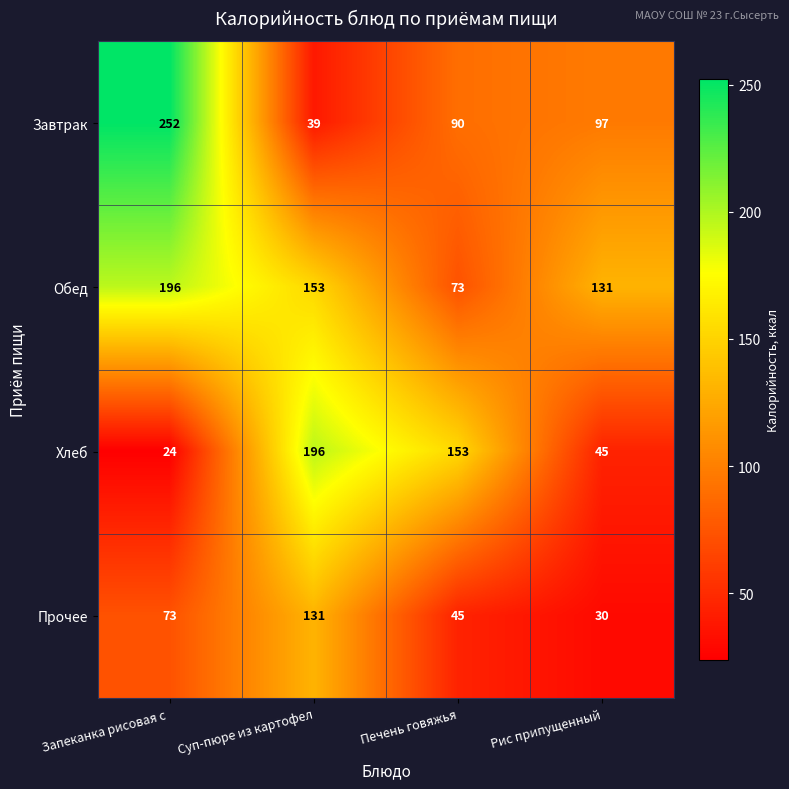

How many data points does each series have?

4